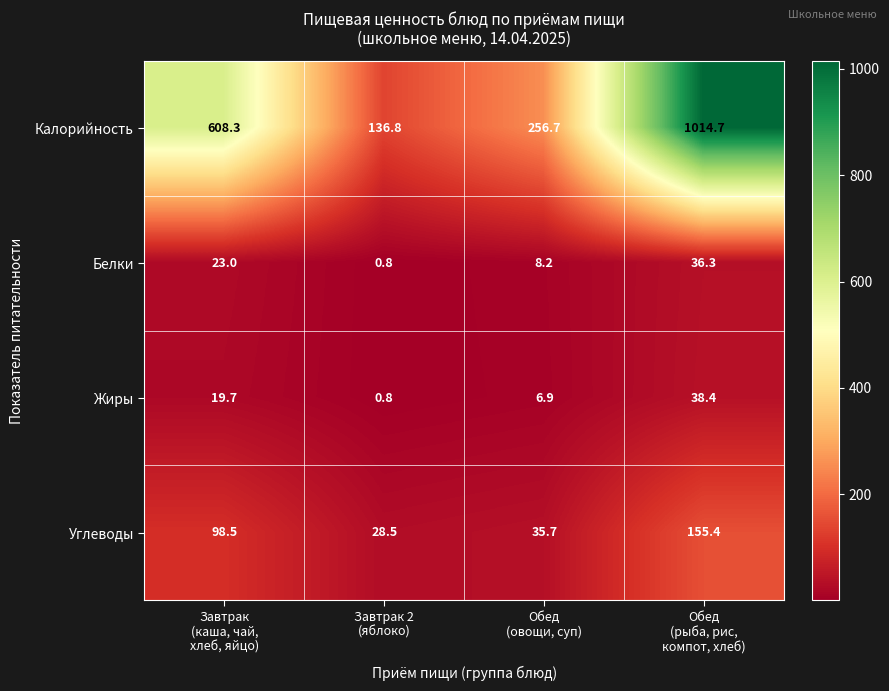

What is the smallest value displayed?

0.8